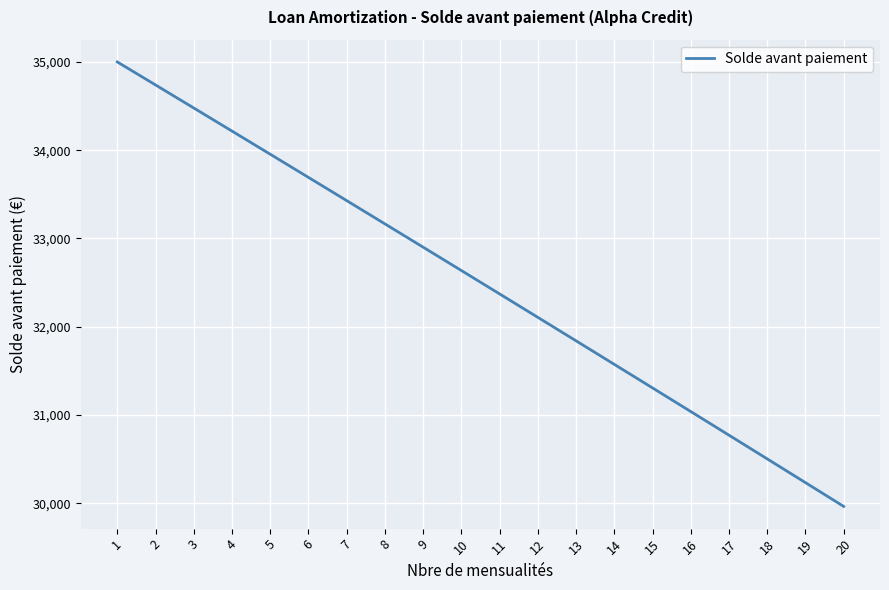

Rank the categories by value from lowest to highest.

20, 19, 18, 17, 16, 15, 14, 13, 12, 11, 10, 9, 8, 7, 6, 5, 4, 3, 2, 1